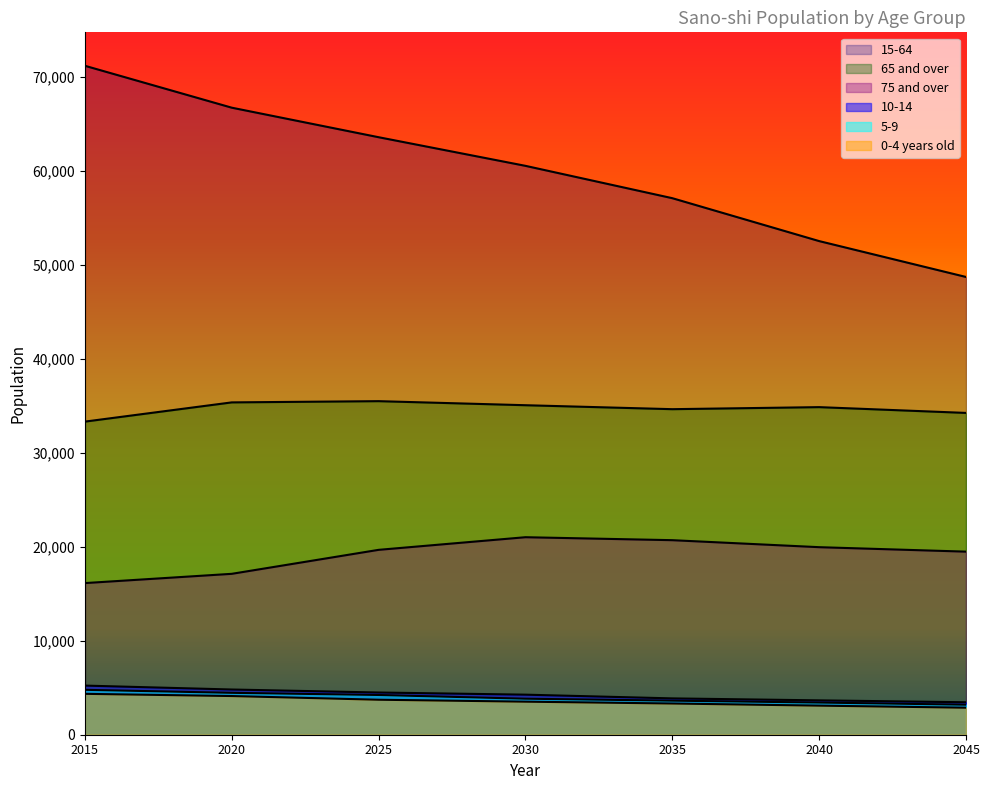

Reading left to right, transcribe all the data shown in this chart.

0-4 years old: 4353	4118	3726	3519	3323	3097	2877
5-9: 4780	4460	4231	3835	3626	3426	3195
10-14: 5231	4814	4495	4265	3868	3658	3457
15-64: 71219	66758	63614	60566	57123	52555	48735
65 and over: 33336	35382	35513	35081	34659	34877	34261
75 and over: 16144	17130	19683	21028	20712	19967	19492